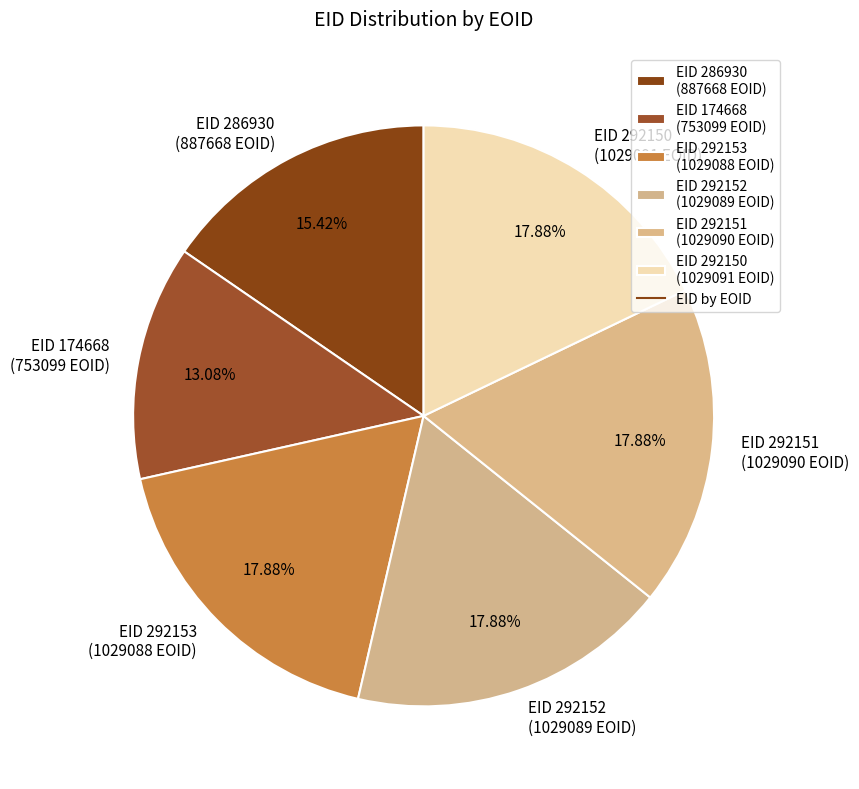

Does EID 292153 (1029088 EOID) account for over 50% of the chart?

No